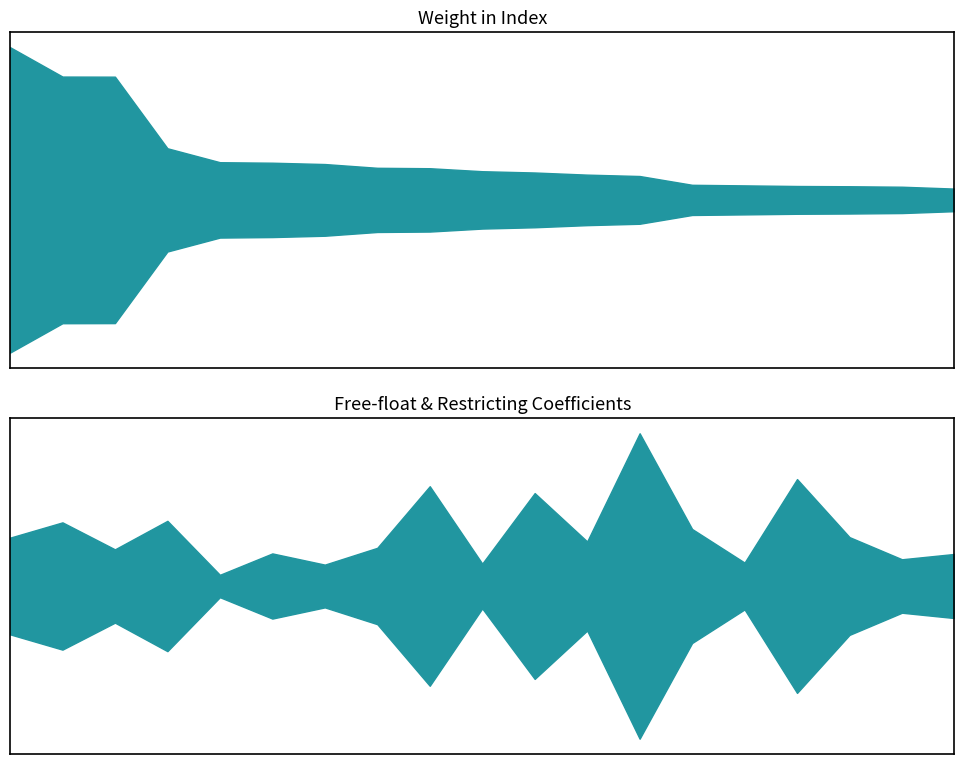

True or false: Restricting has more than 0 points higher than both neighbors.

True